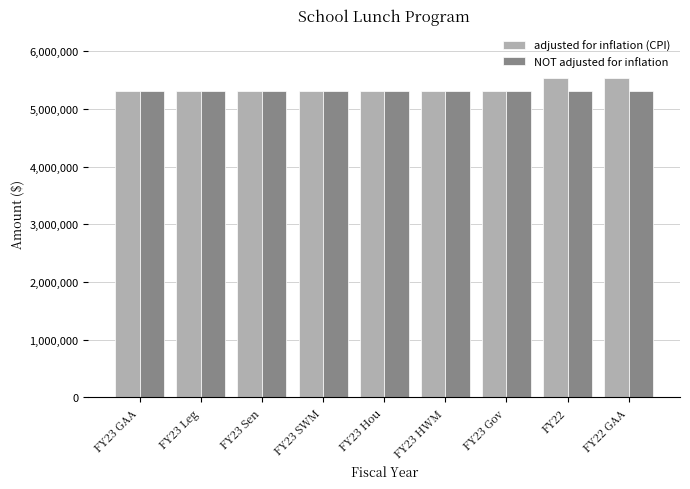

What is the average value of the NOT adjusted for inflation series?

5314176